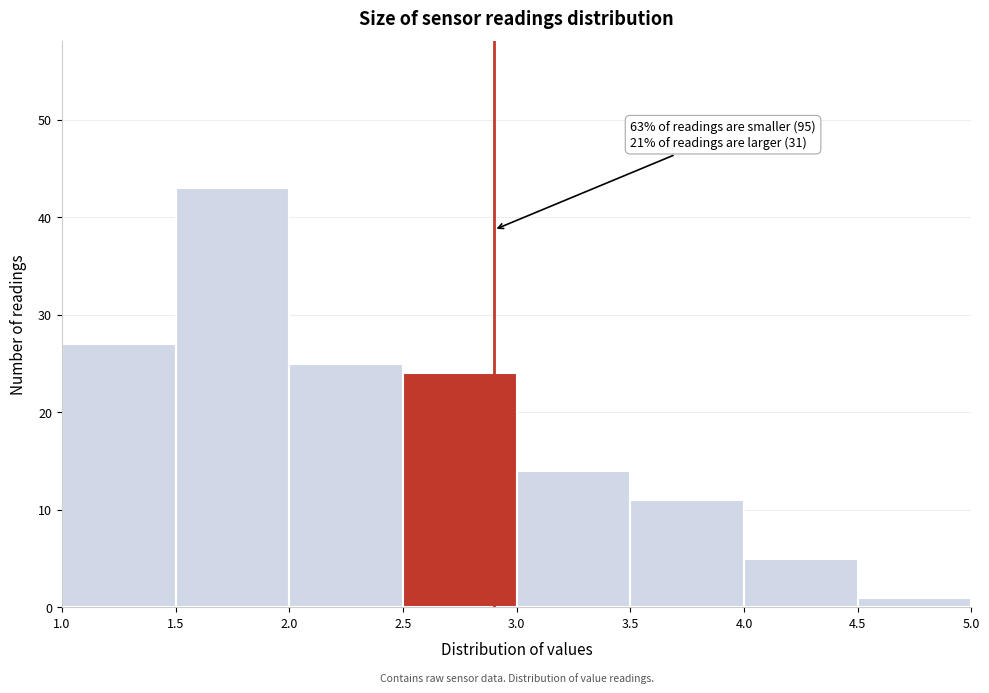

Over which range of the x-axis is the bar tallest?

1.5 to 2.0